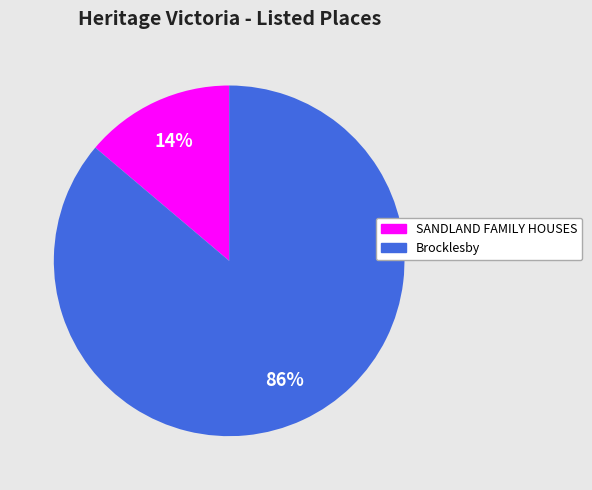

How many segments does this pie chart have?

2